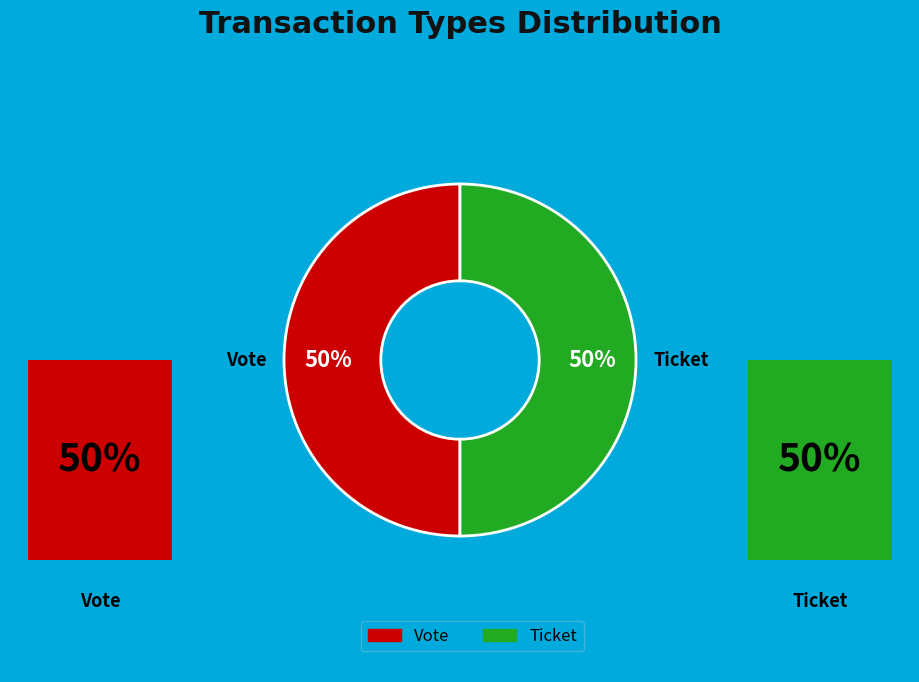

What is the total percentage of Vote and Ticket?

100.0%